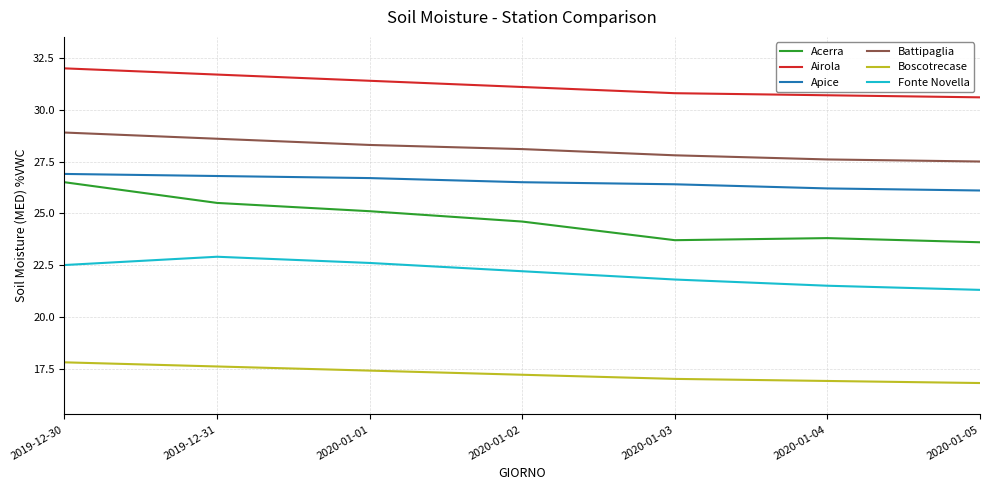

How many lines are shown in the chart?

6